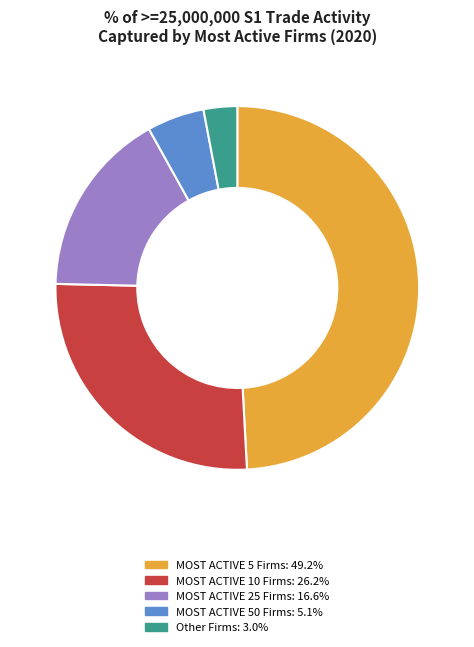

Is there any slice that represents more than half of the pie?

No